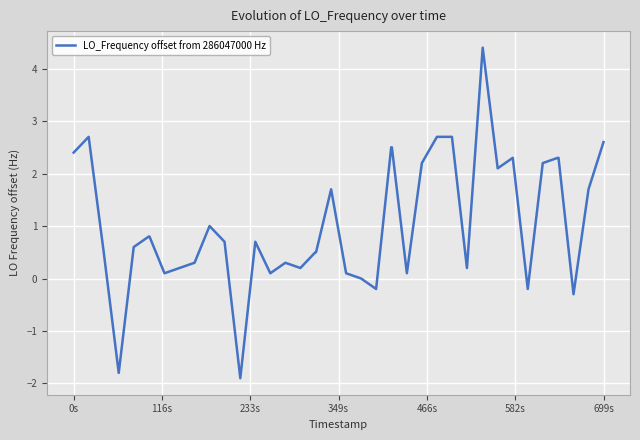

Does the chart display data point markers on the line(s)?

No